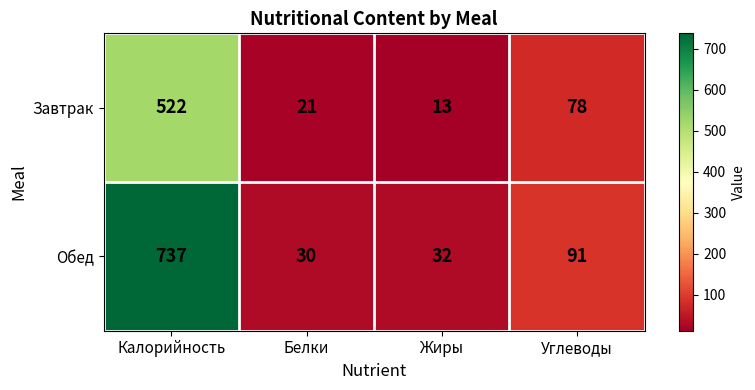

Where does the Обед series first go above 91?

Калорийность